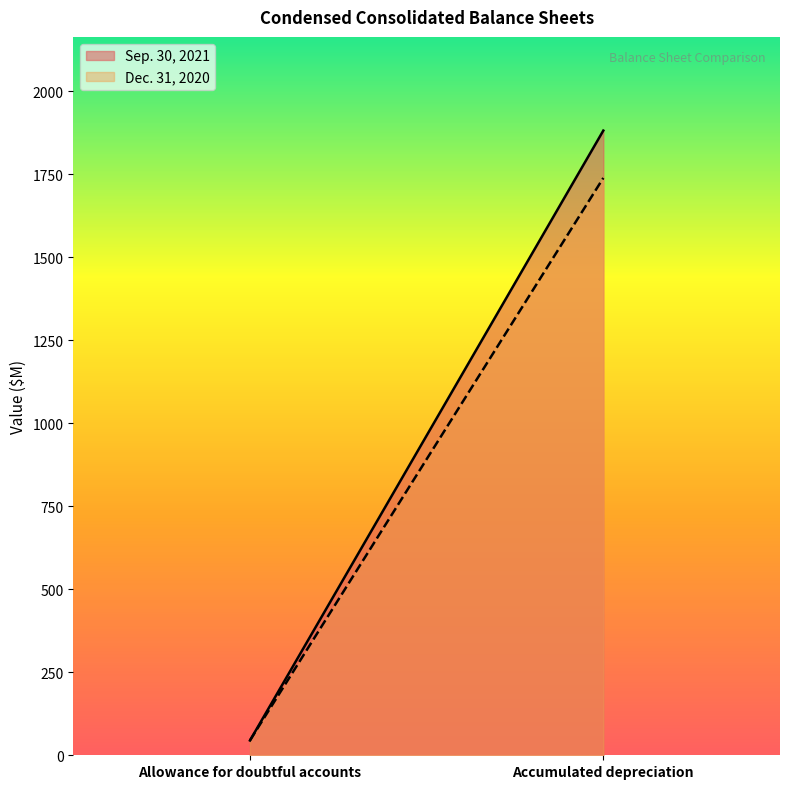

Reading left to right, what are all the values shown in this chart?

Sep. 30, 2021: Allowance for doubtful accounts=44.5	Accumulated depreciation=1881.3
Dec. 31, 2020: Allowance for doubtful accounts=44.8	Accumulated depreciation=1738.6